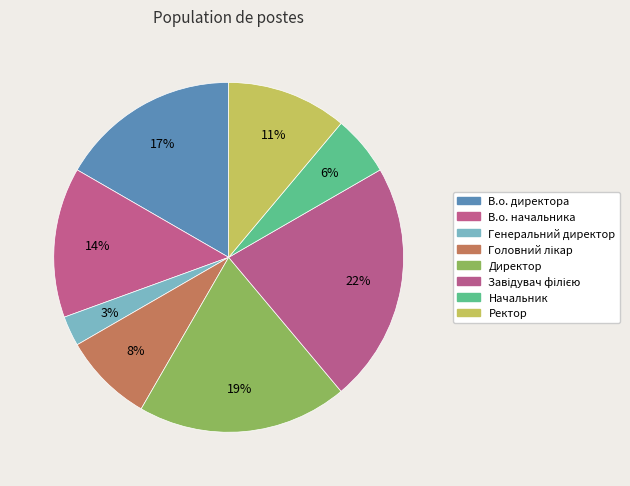

Does Ректор account for over 50% of the chart?

No